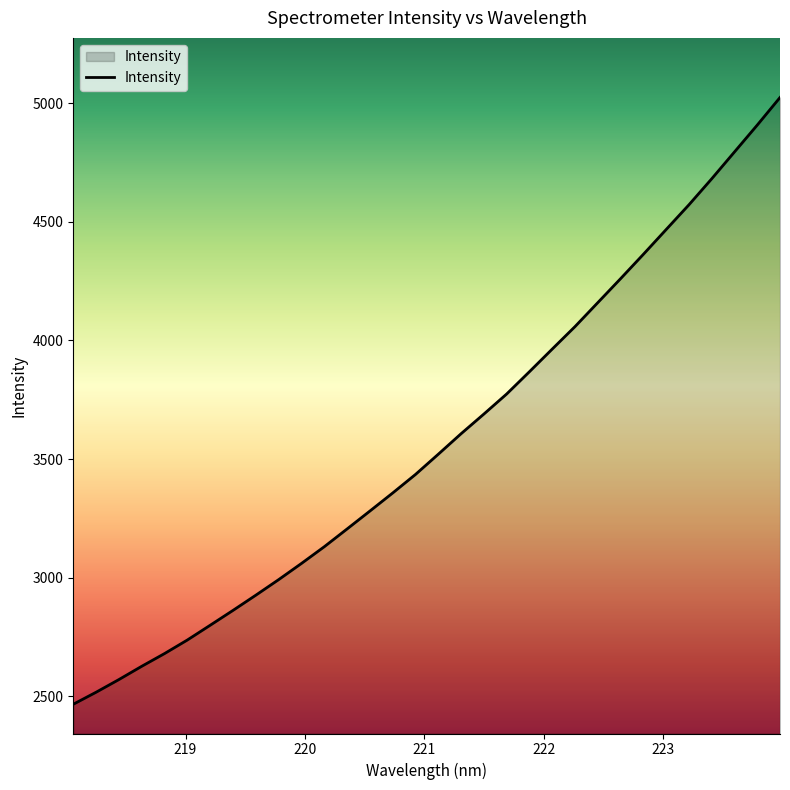

What is the minimum value shown in the chart?

2466.7